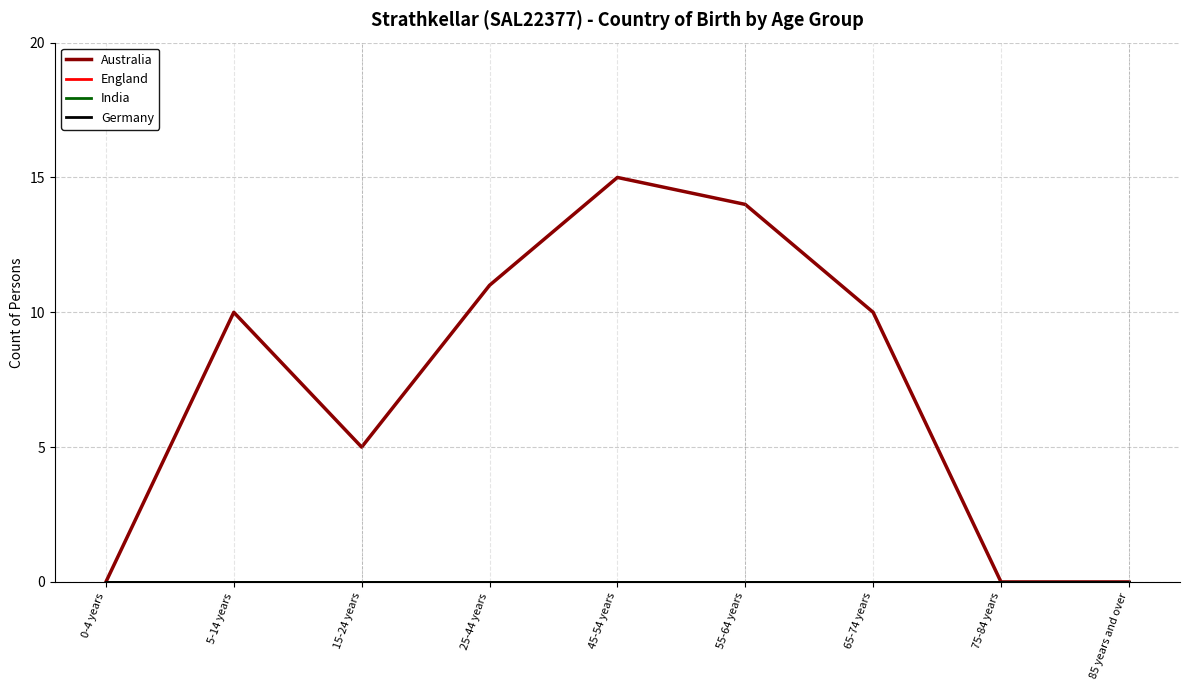

Which category has the lowest value across all series?

0-4 years